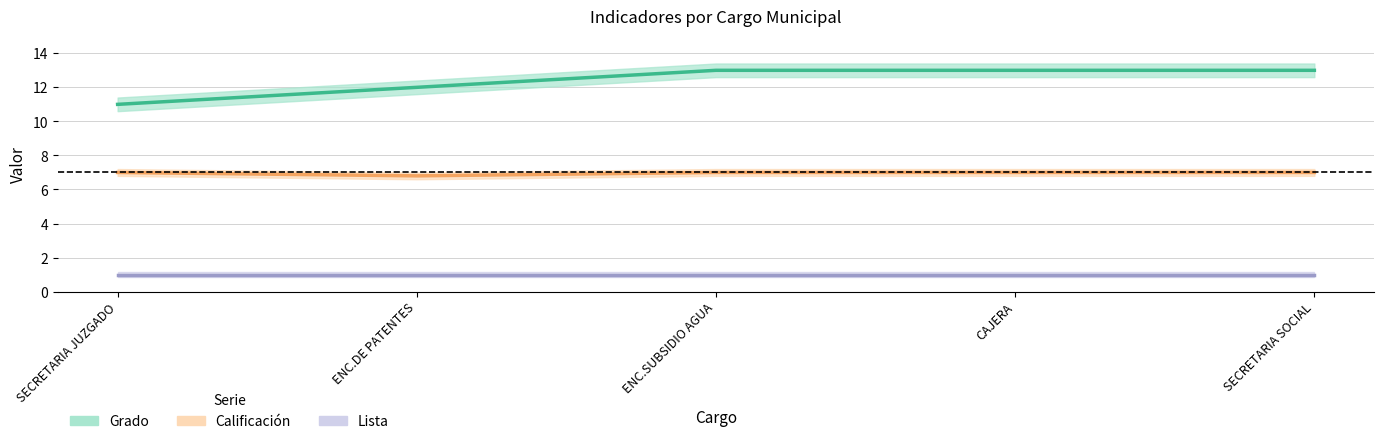

What is the label of the 2nd point from the right?

CAJERA